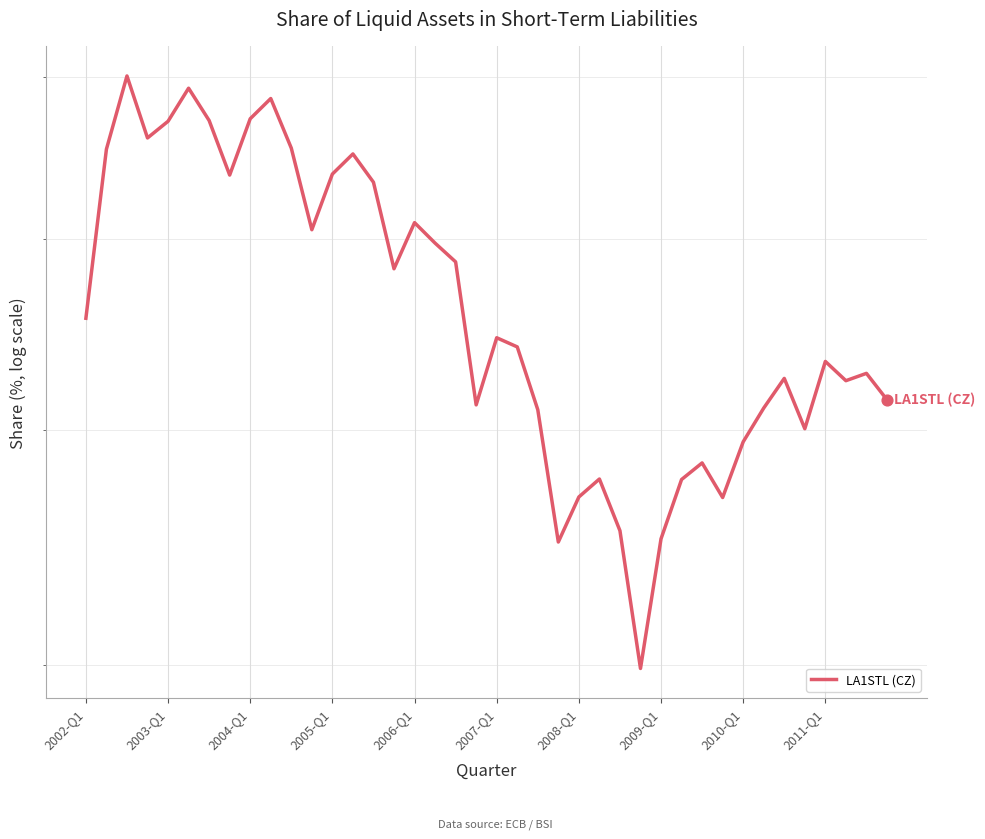

Between 34 and 23, which is larger?

34